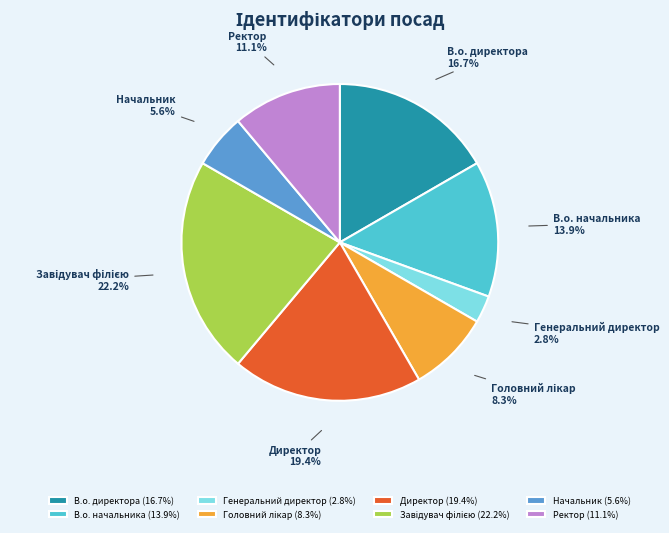

Does any single category account for the majority?

No